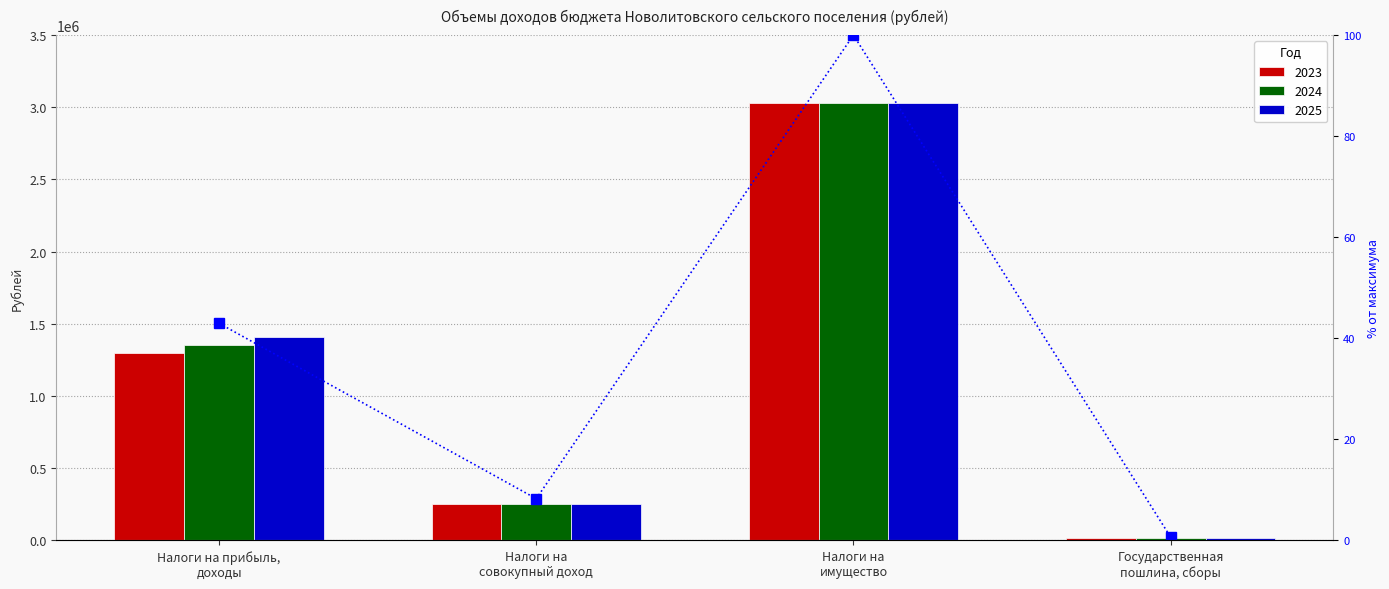

List the labels in order of value, largest first.

Налоги на
имущество, Налоги на прибыль,
доходы, Налоги на
совокупный доход, Государственная
пошлина, сборы